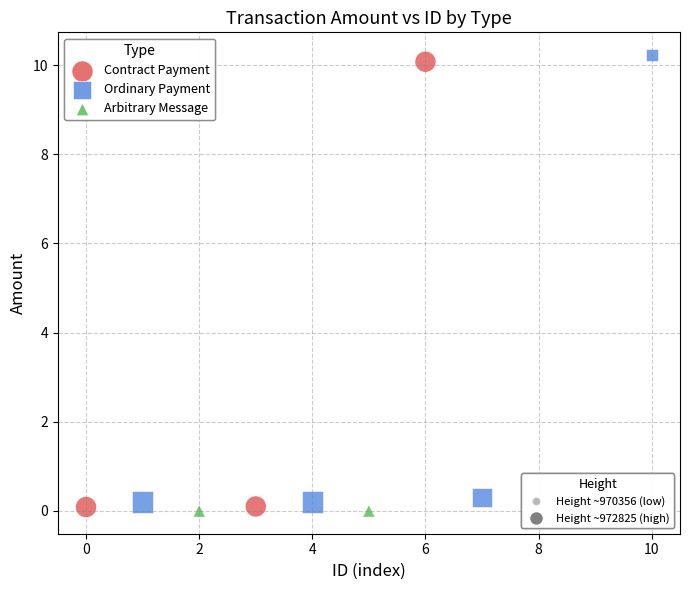

What are all the series names shown in the legend?

Contract Payment, Ordinary Payment, Arbitrary Message